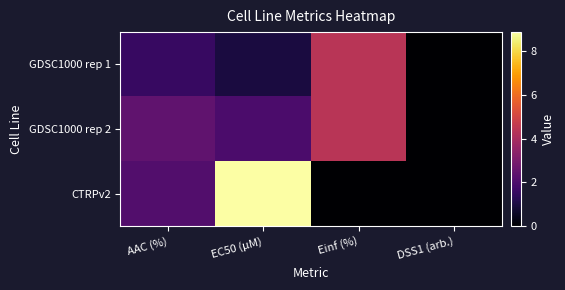

Which series has the largest range (max minus min)?

CTRPv2